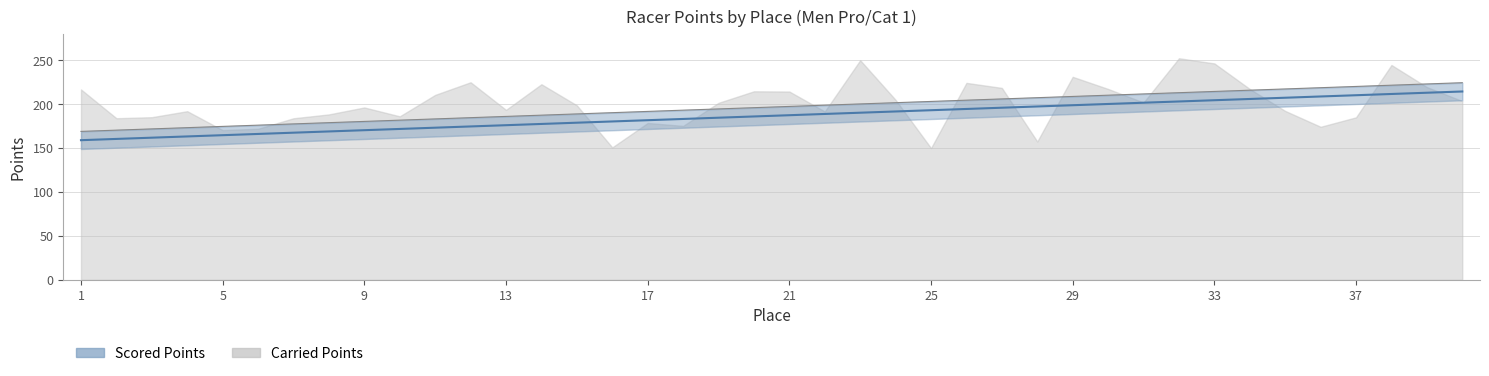

How many lines are shown in the chart?

1